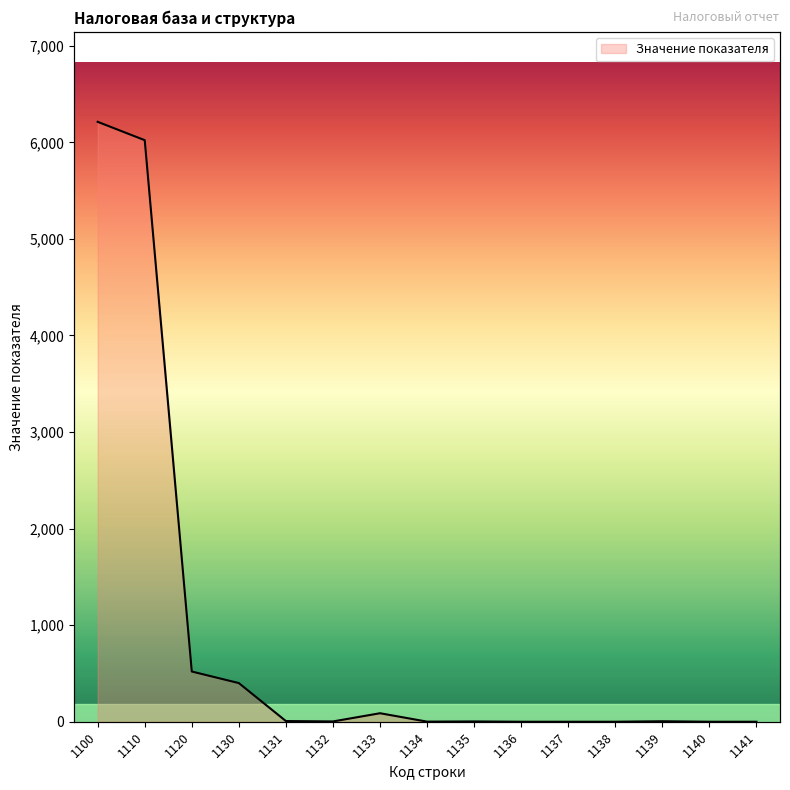

What is the difference between the maximum and minimum values?

6212